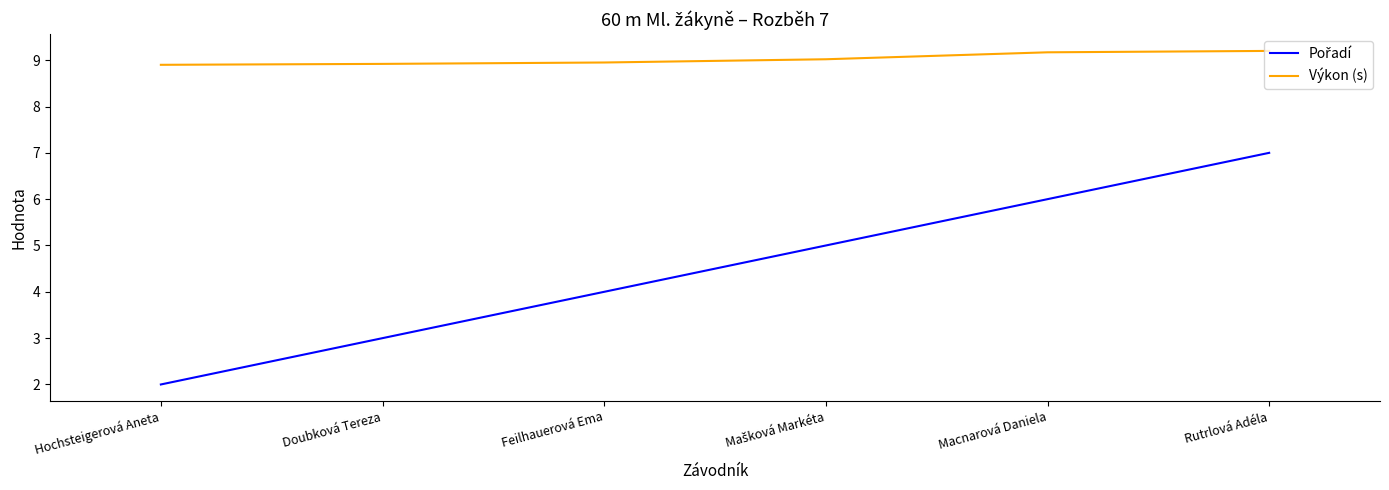

What is the total value across all series at Hochsteigerová Aneta?

10.9